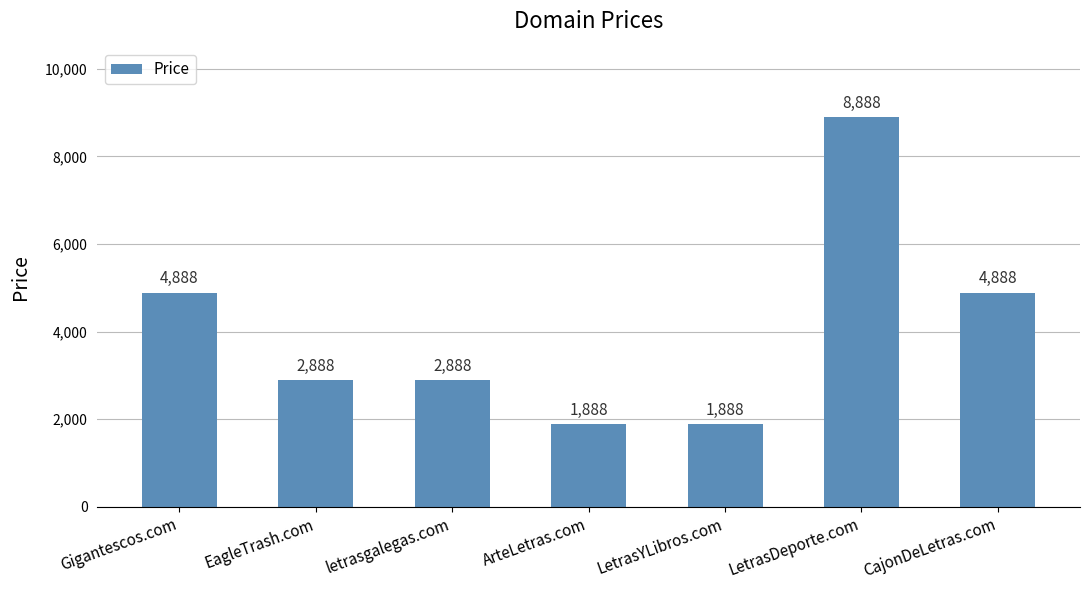

Is it true that the value at ArteLetras.com is 2666?

False